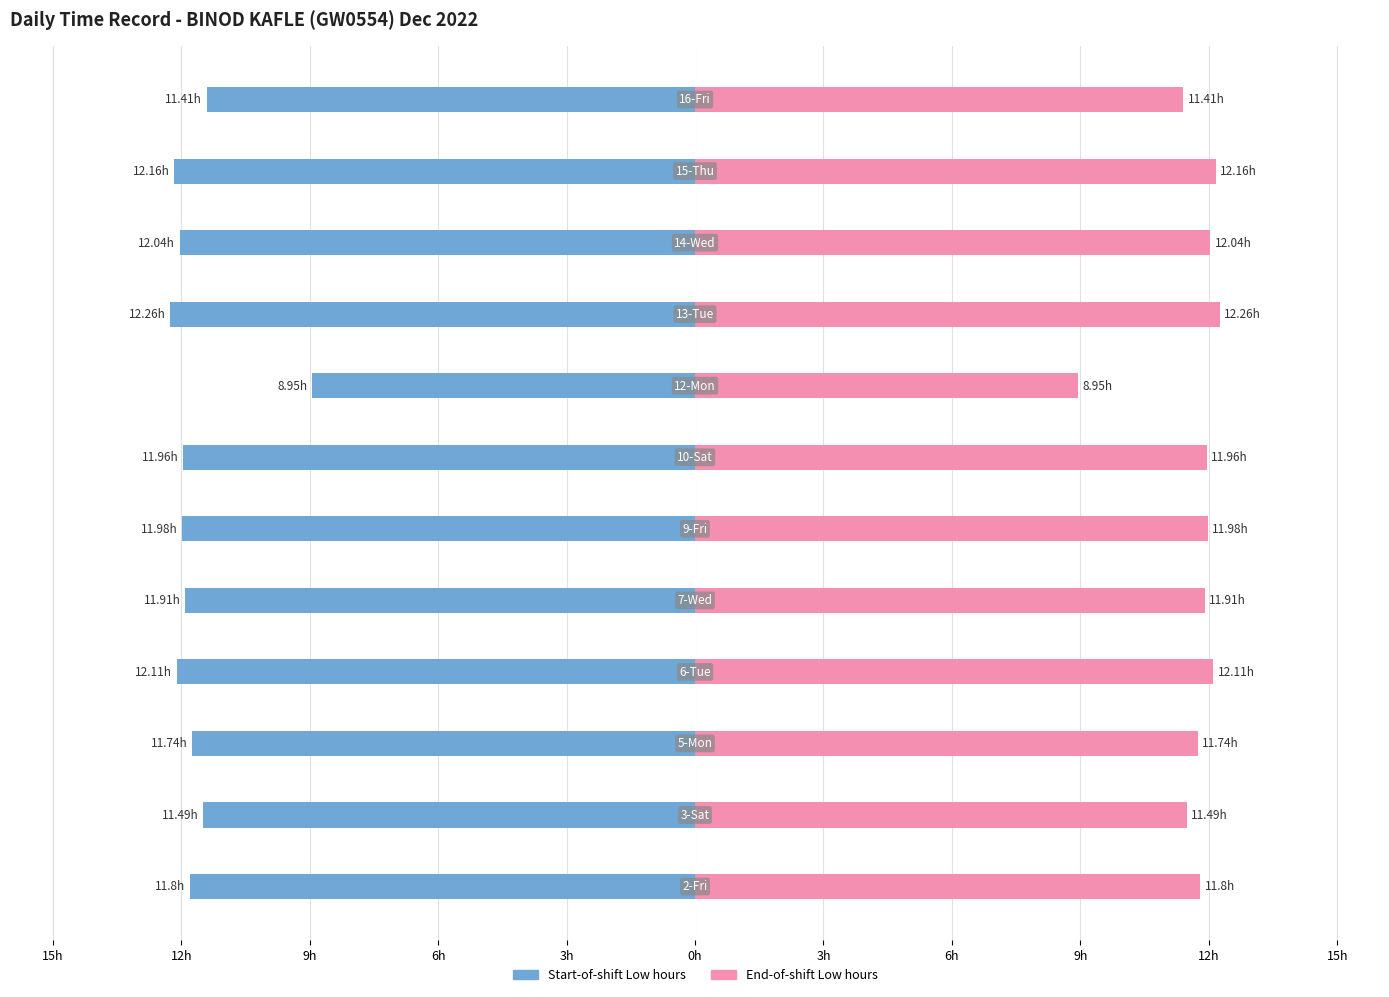

What is the sum of all Low (End shift) values?

139.8